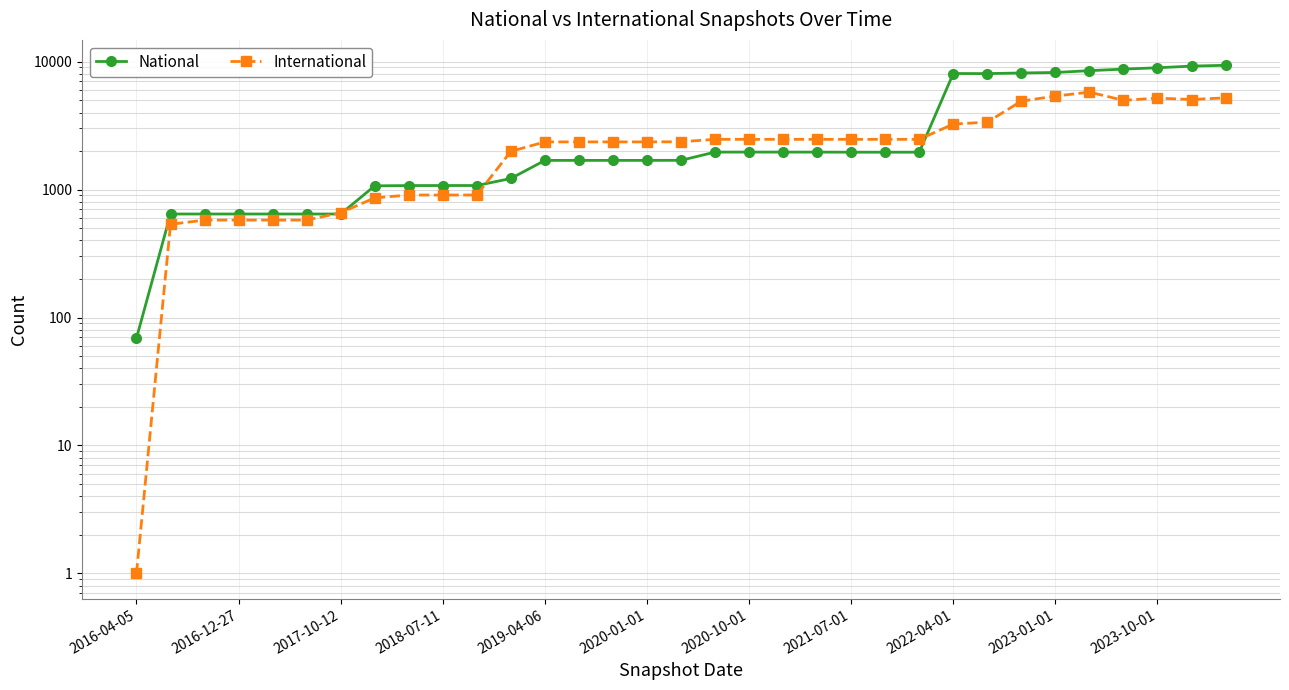

What is the minimum value shown in the chart?

1